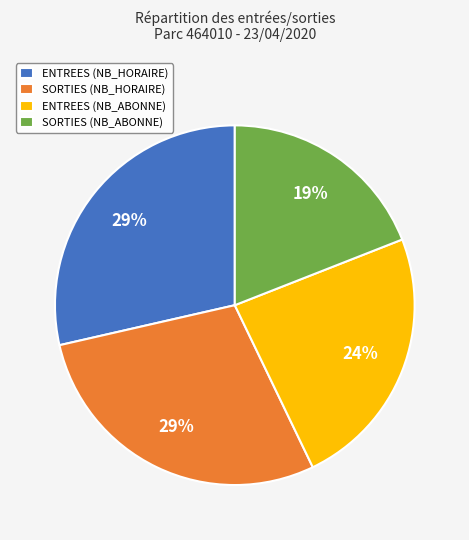

To the nearest percent, what percentage of the pie is SORTIES (NB_ABONNE)?

19%